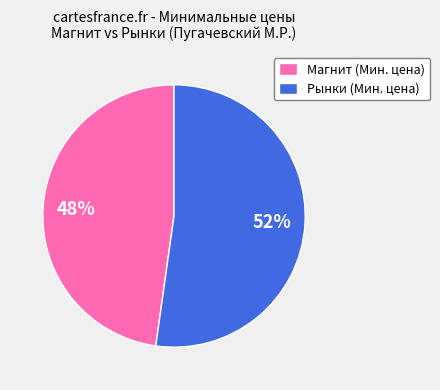

Does Рынки (Мин. цена) represent more than half of the total?

Yes